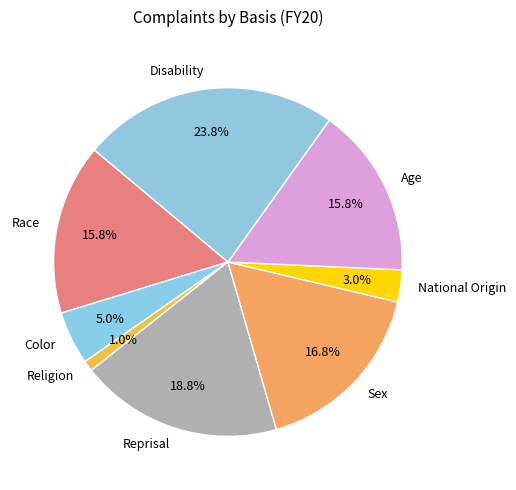

What is the smallest slice in the pie chart?

Religion